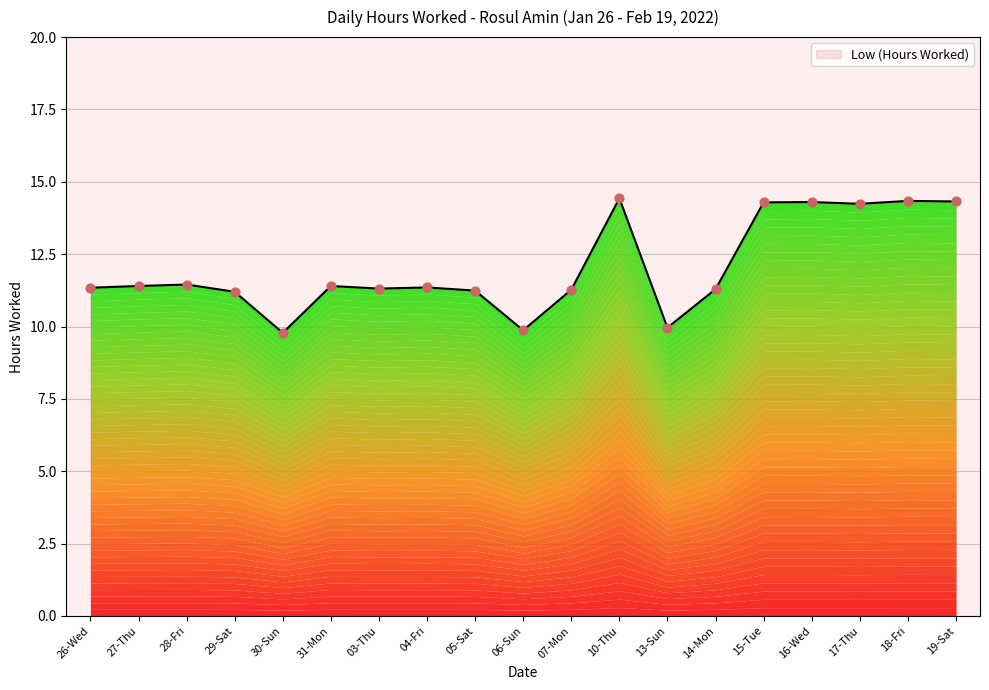

What is the change in value from 03-Thu to 06-Sun?

-1.4